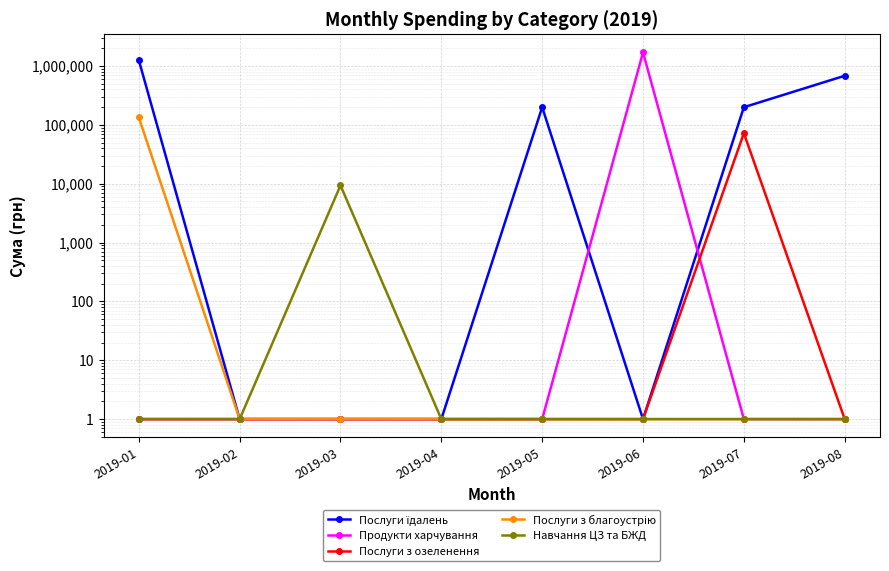

True or false: Послуги їдалень has a value of 1.0 at 2019-06.

True